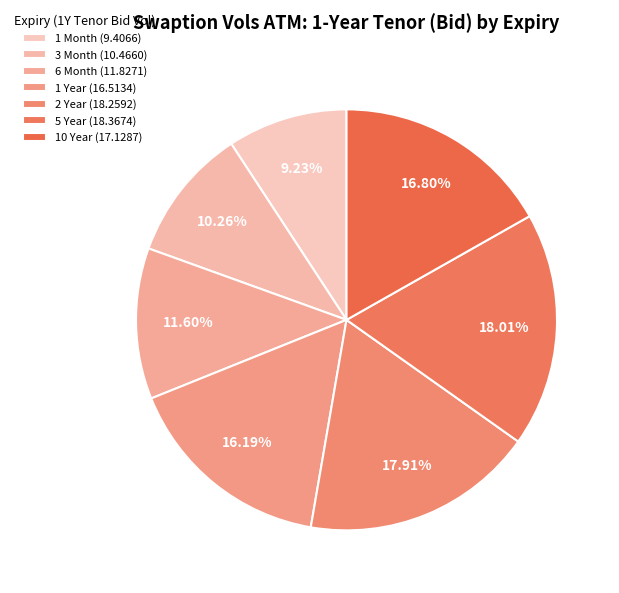

To the nearest percent, what is the combined percentage of 2 Year and 1 Year?

34%